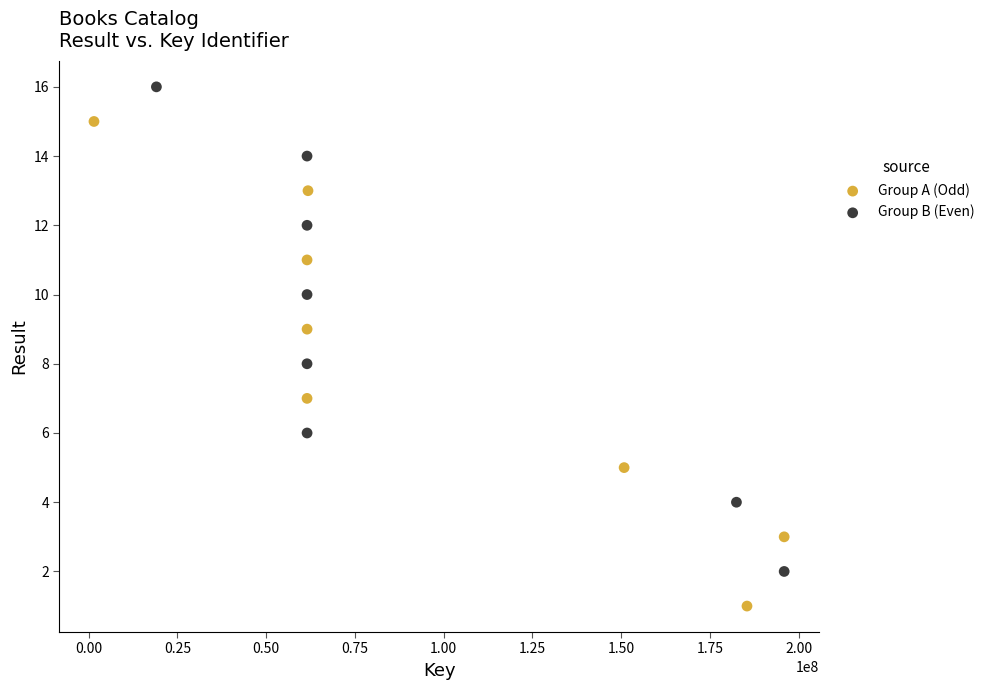

Which series reaches the minimum Y coordinate?

Group A (Odd)